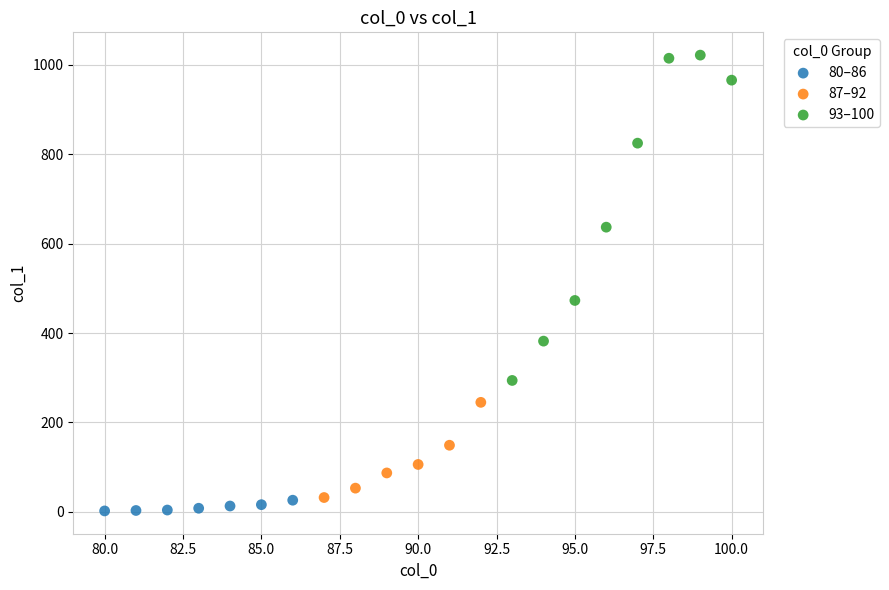

Which series has the widest spread of Y values?

93–100